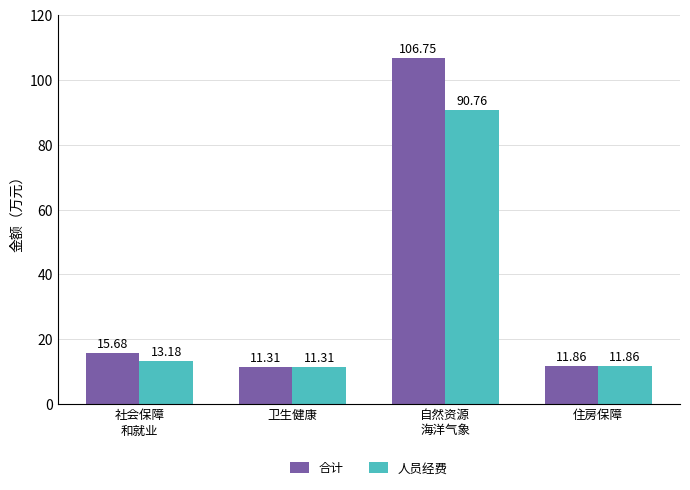

Is it true that 合计 equals 3.2 at 卫生健康?

False